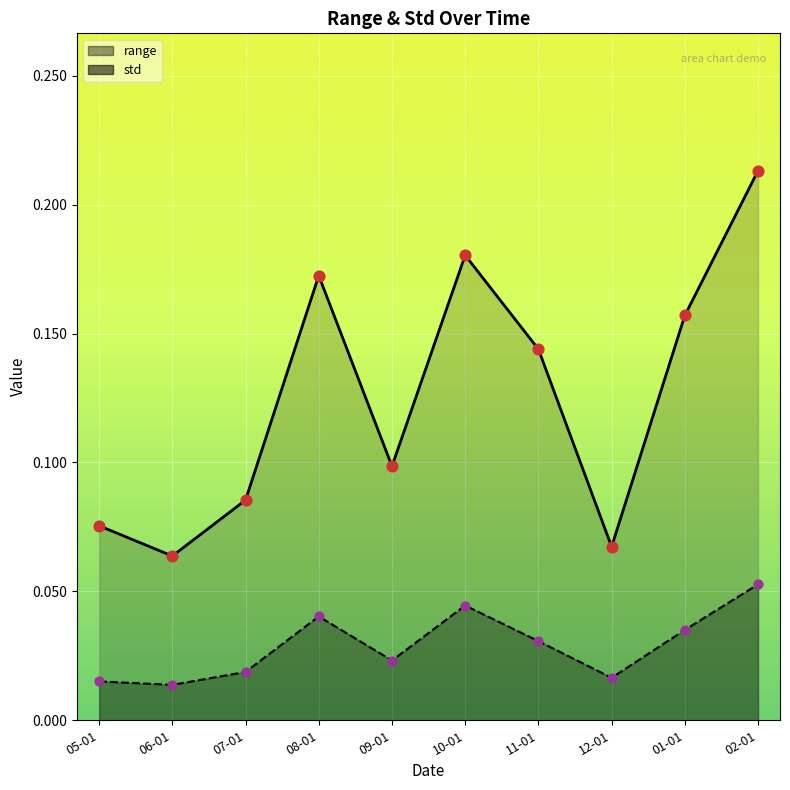

What are all the series names shown in the legend?

range, std